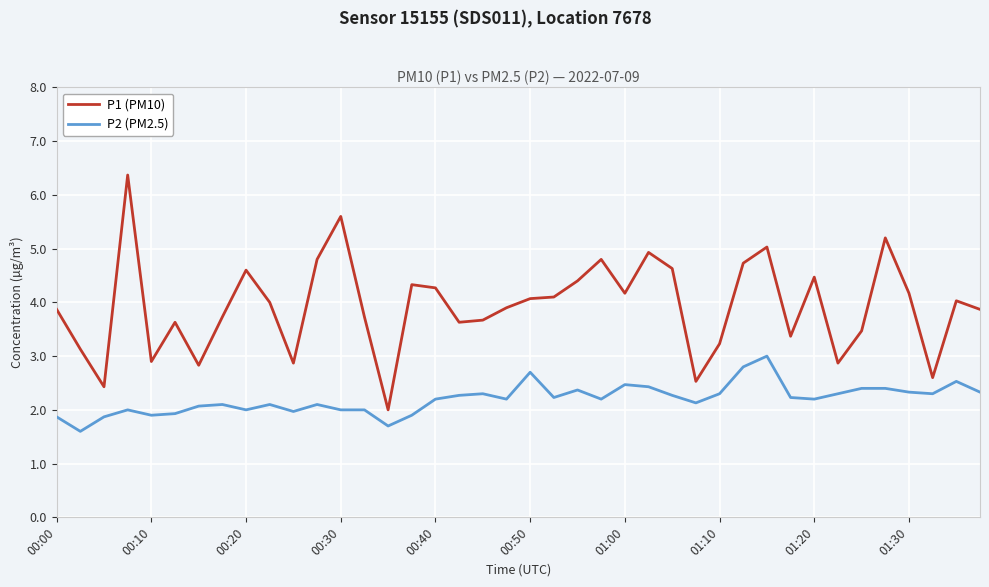

Which series has the widest spread of values?

P1 (PM10)